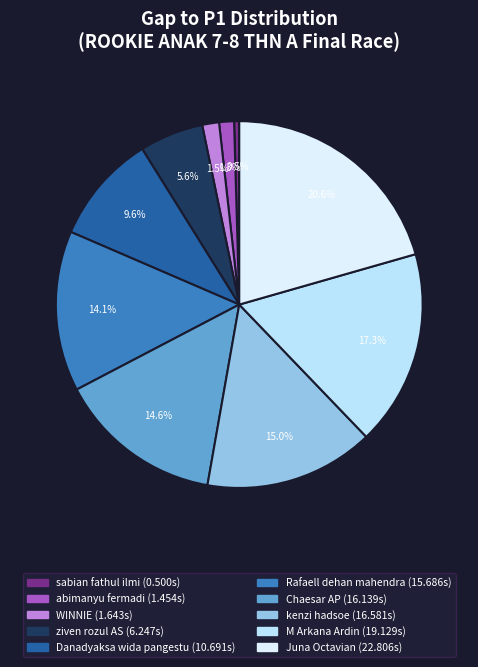

Combined, what portion of the pie is abimanyu fermadi and M Arkana Ardin?

18.6%